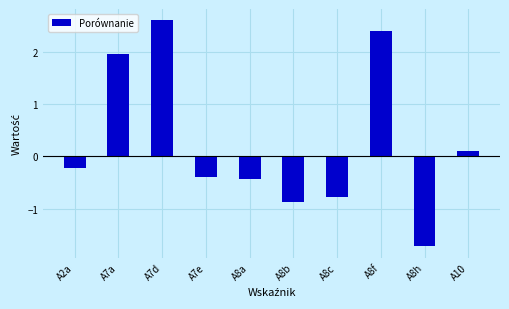

Which category has the lowest value across all series?

A8h